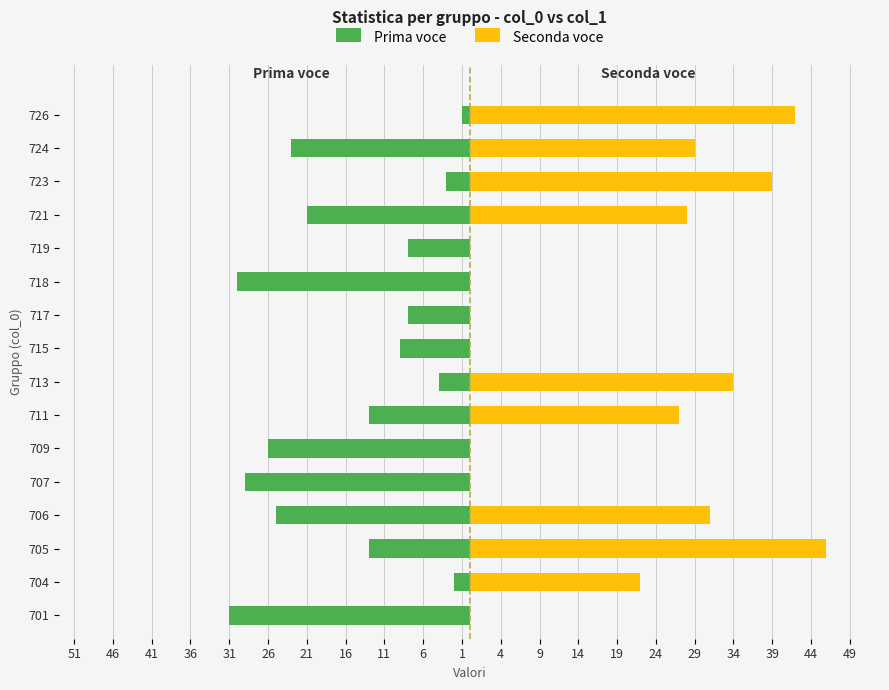

Which series has the largest range (max minus min)?

Seconda voce